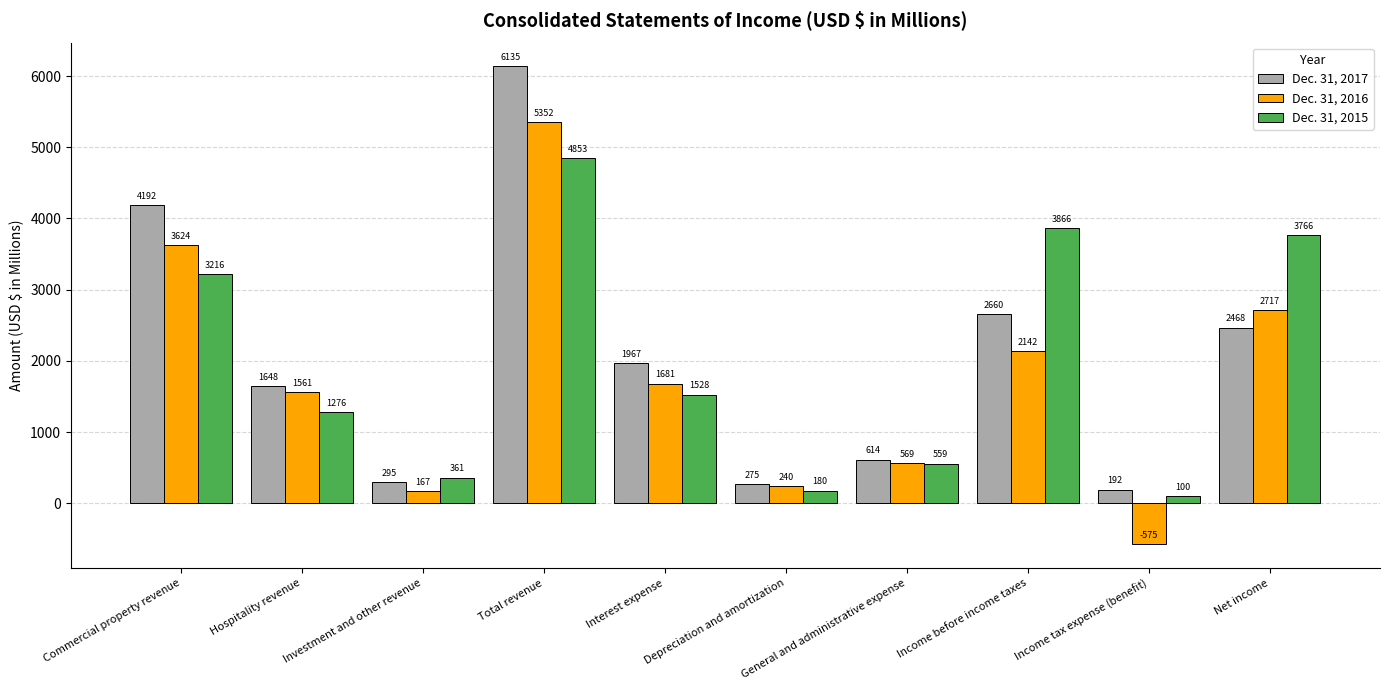

True or false: Dec. 31, 2016 has a value of 1681 at Interest expense.

True